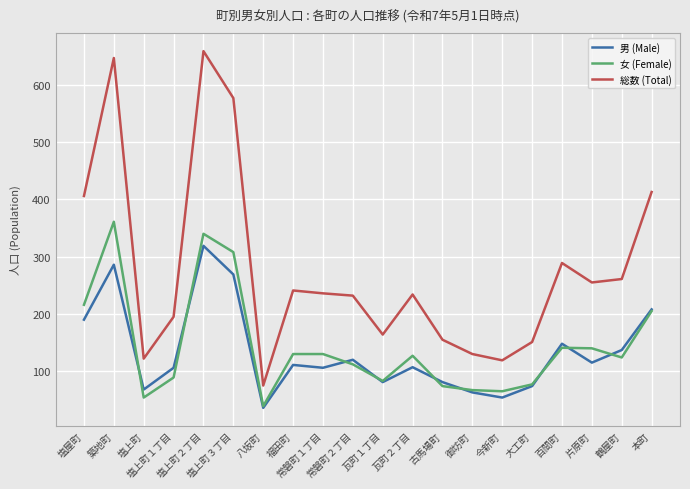

What position from the right is 今新町?

6